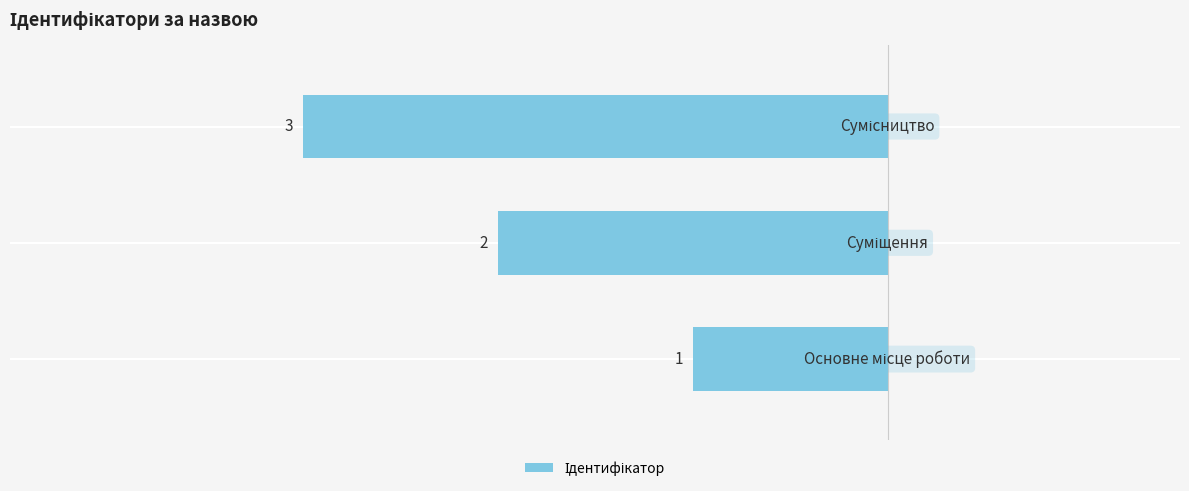

What is the difference between the second highest and minimum values?

1